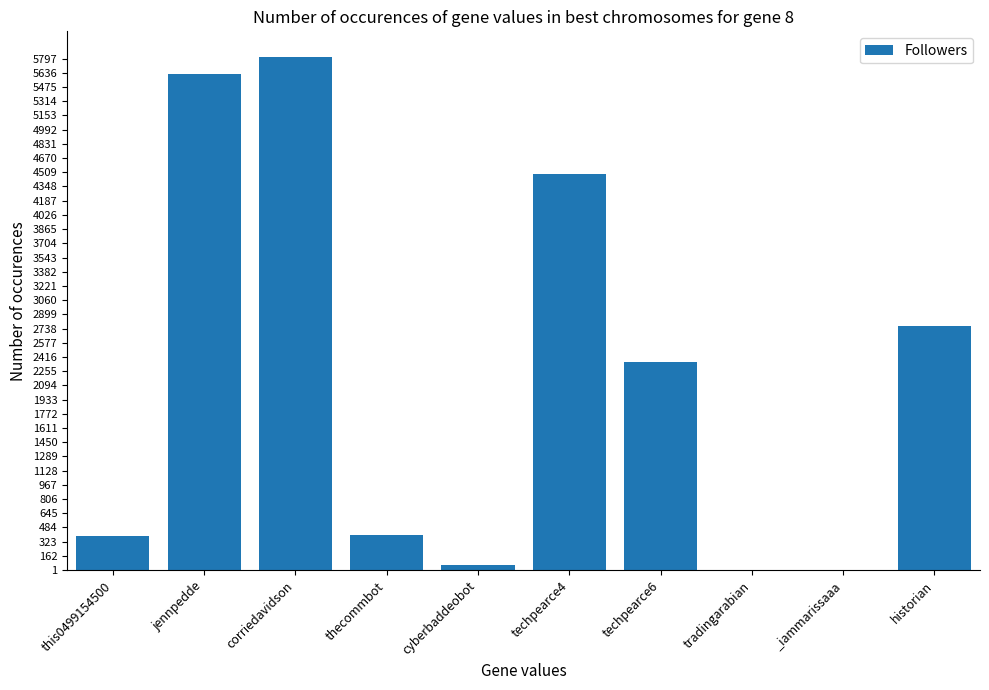

Read the value at cyberbaddeobot, to the nearest 50.

50